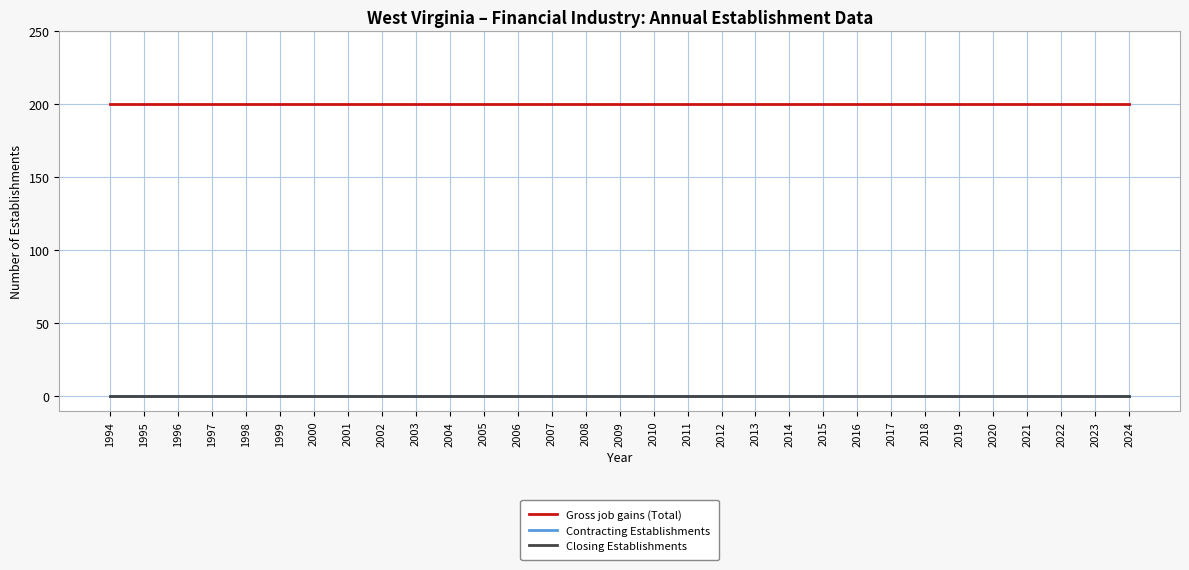

Is this an area chart (filled region under the line)?

No